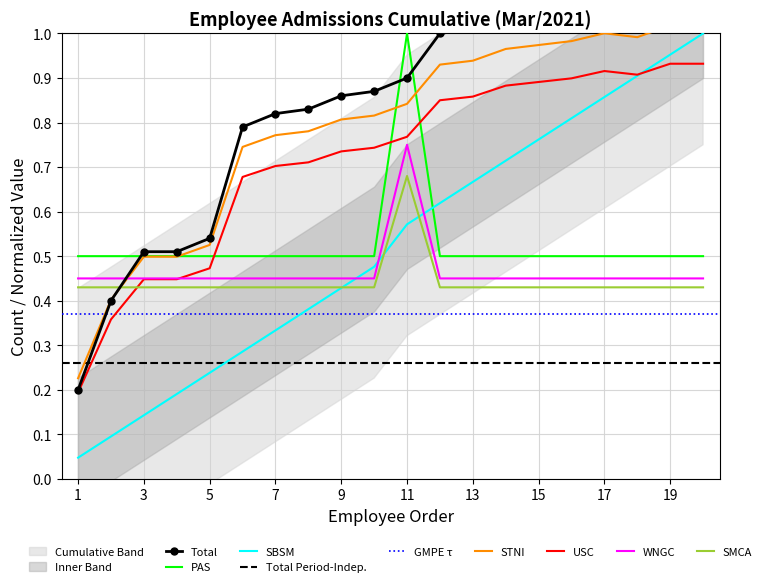

At how many categories does at least one series exceed 0?

20